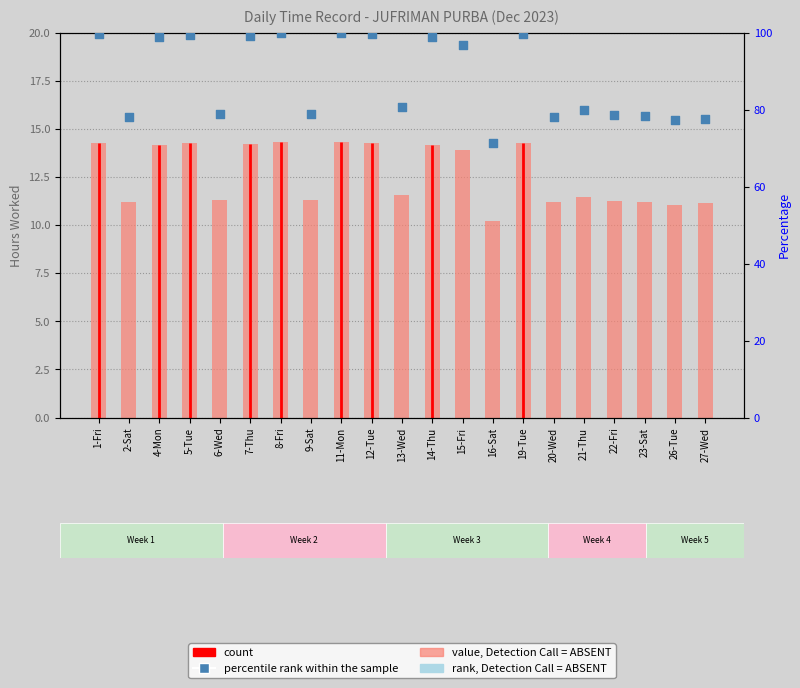

Is the value of value, Detection Call = ABSENT at 12-Tue greater than the value of percentile rank within the sample at 27-Wed?

No